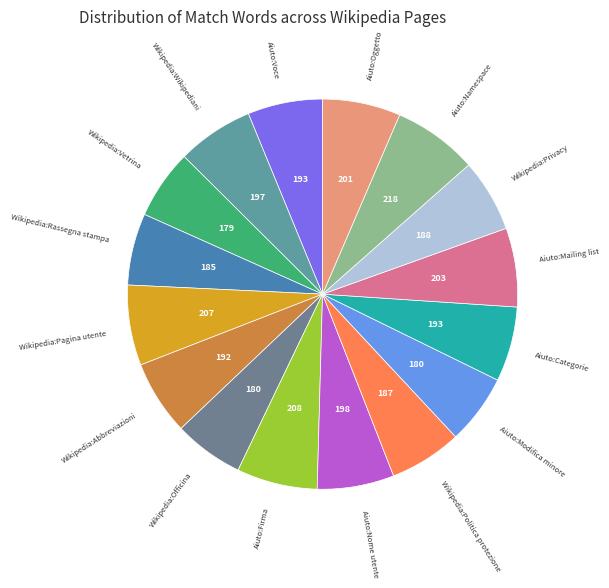

The Wikipedia:Vetrina slice represents 12% of the pie. True or false?

False